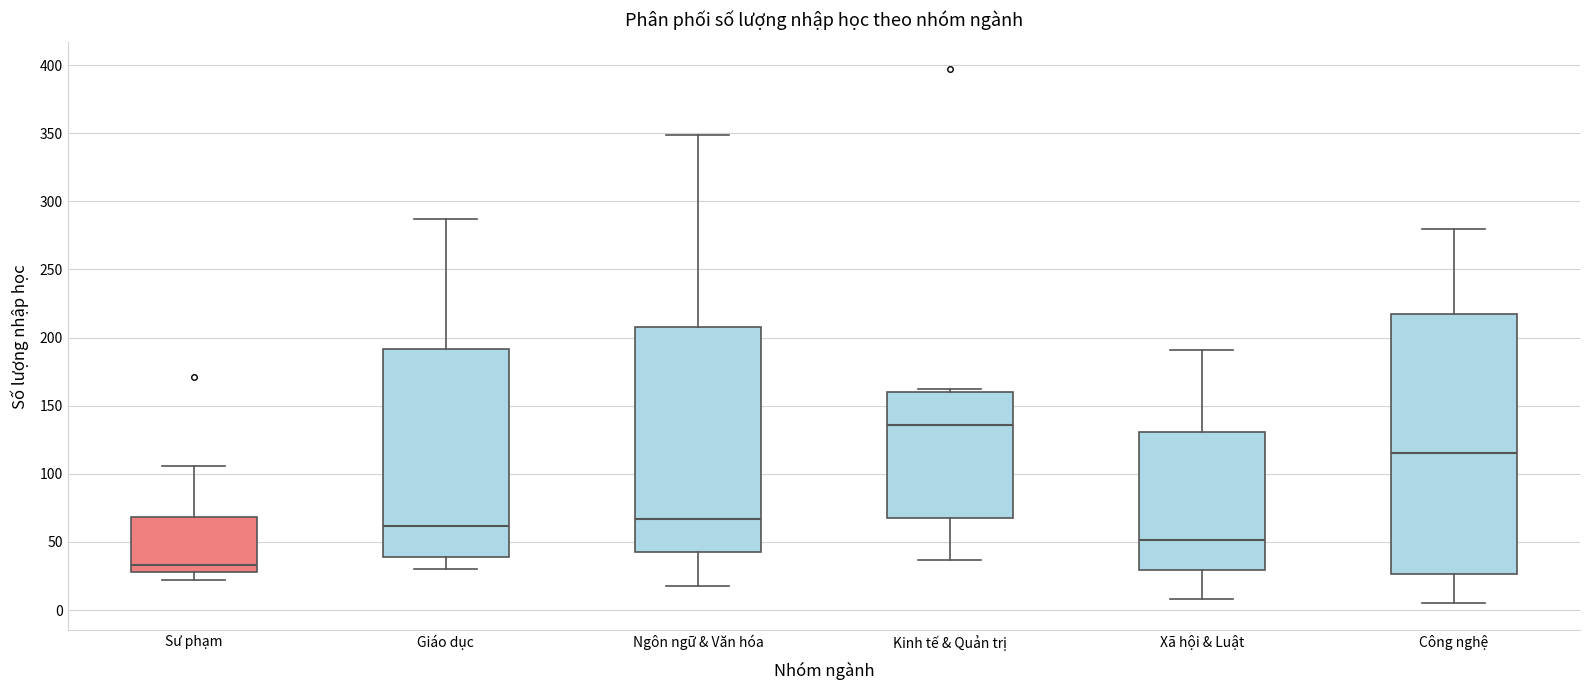

Where does the median line of the box for Xã hội & Luật sit on the y-axis? The values are not printed on the chart, so give them approximately, as read against the axis.

50